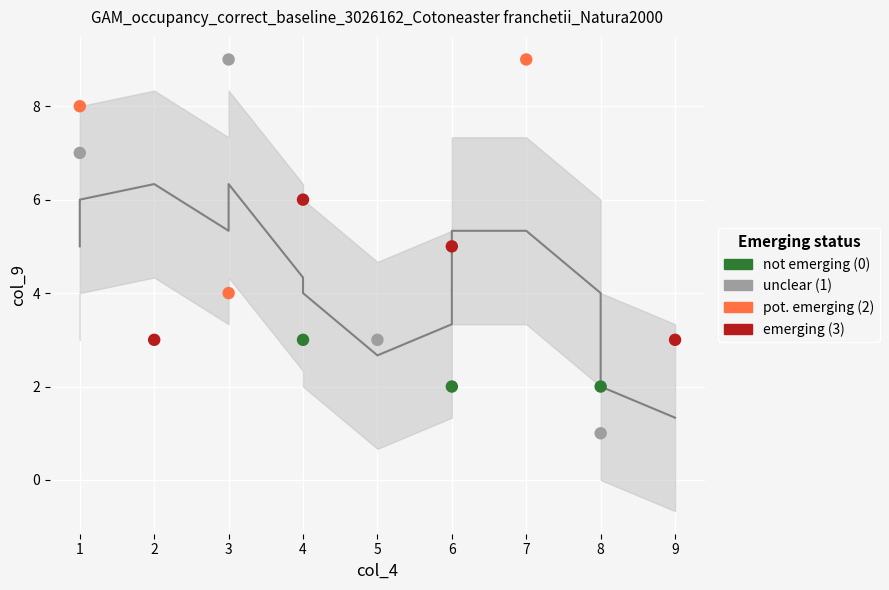

Which series has the largest Y range (max minus min)?

unclear (1)